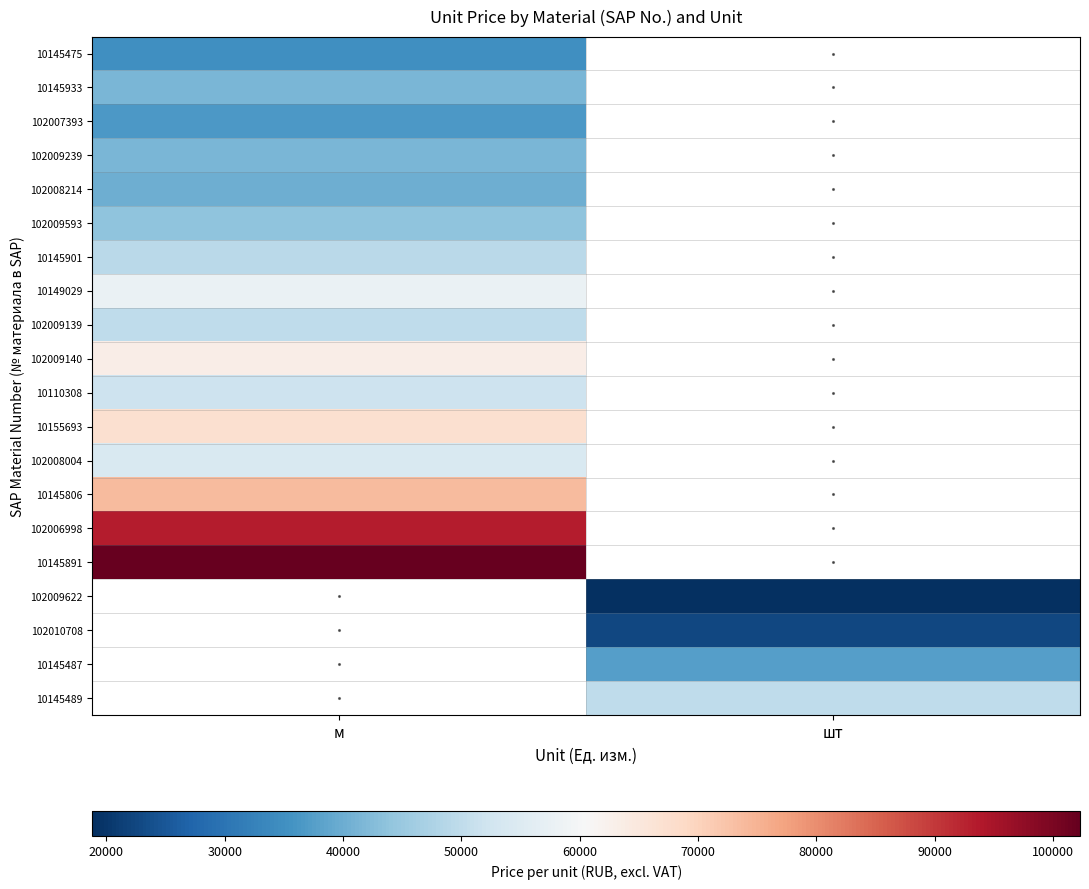

At which label is 10155693 closest to 67293?

м